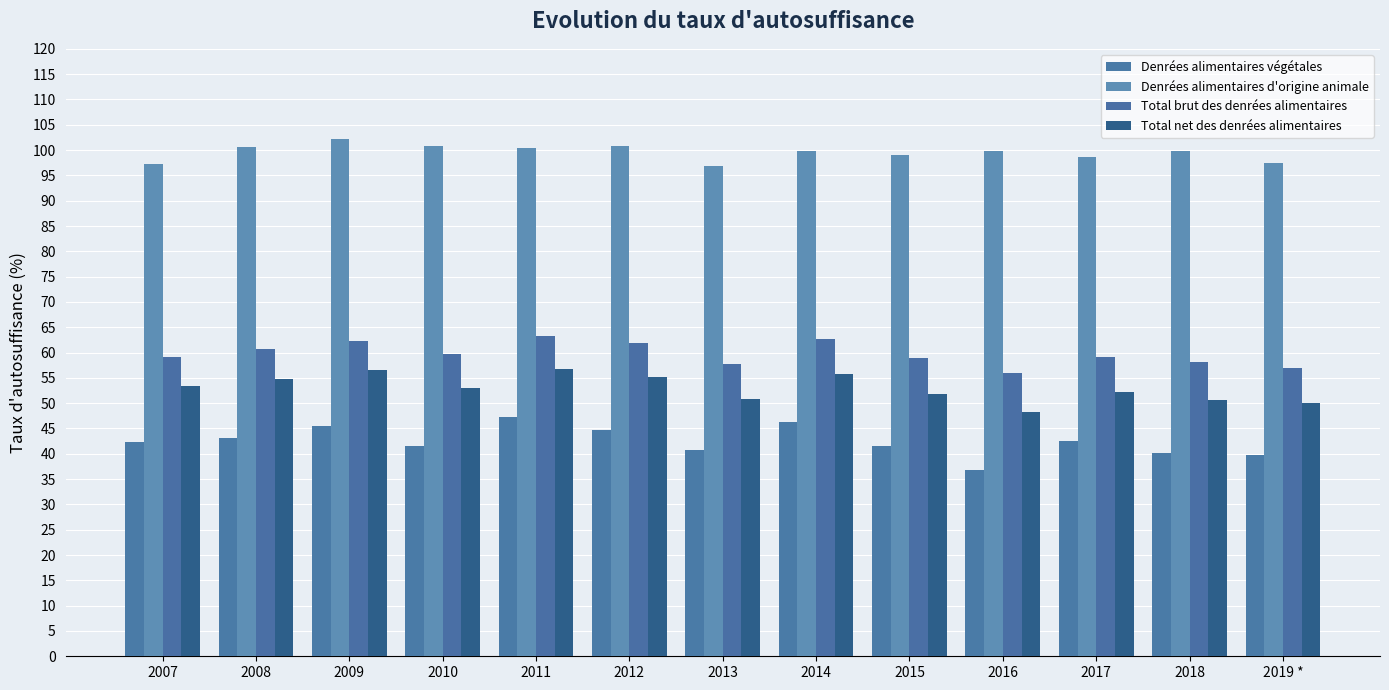

Count the number of categories in the chart.

13